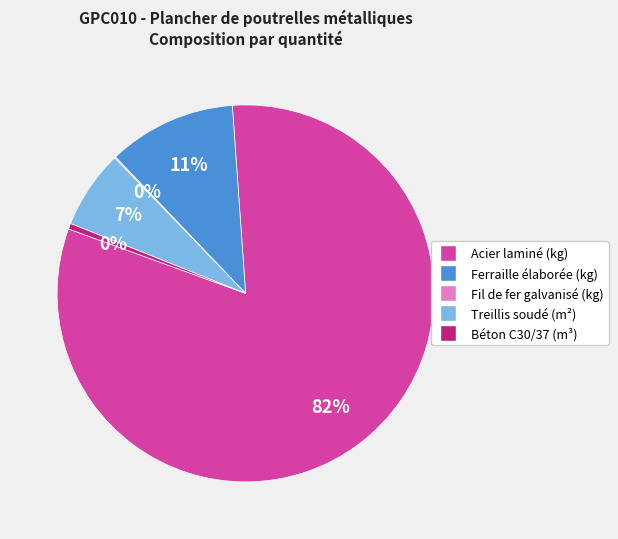

What percentage is the Treillis soudé (m²) slice, to the nearest percent?

7%